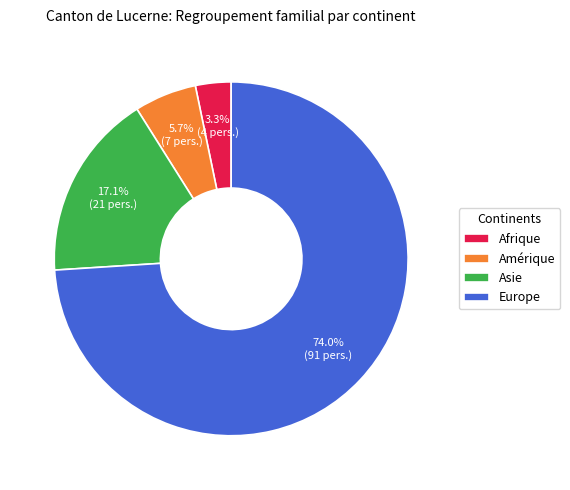

How many segments does this pie chart have?

4